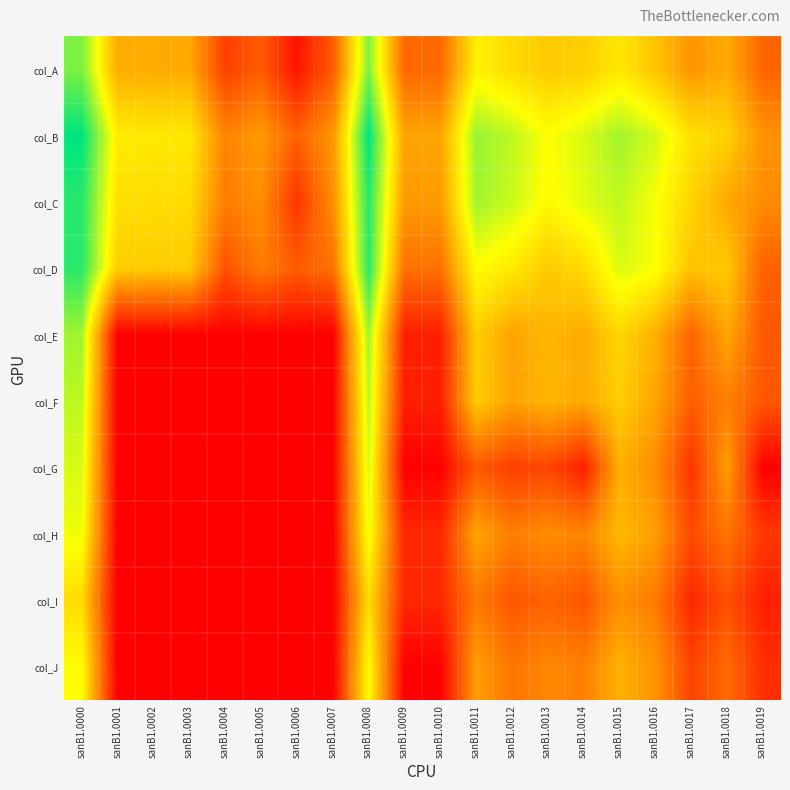

What is the difference between the highest and lowest values at sanB1.0011?

7.6